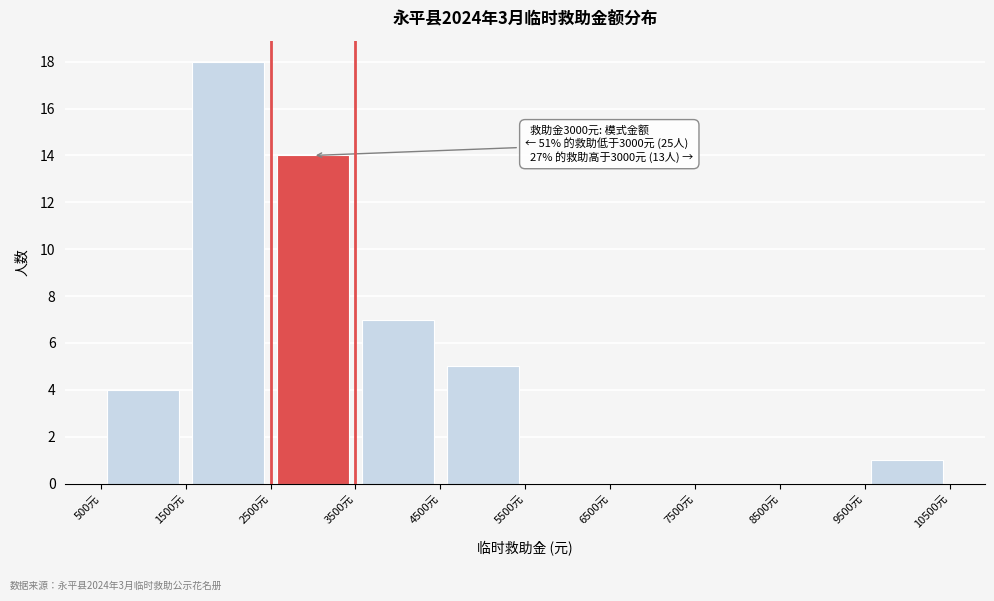

Which range on the x-axis has the tallest bar?

1500 to 2500